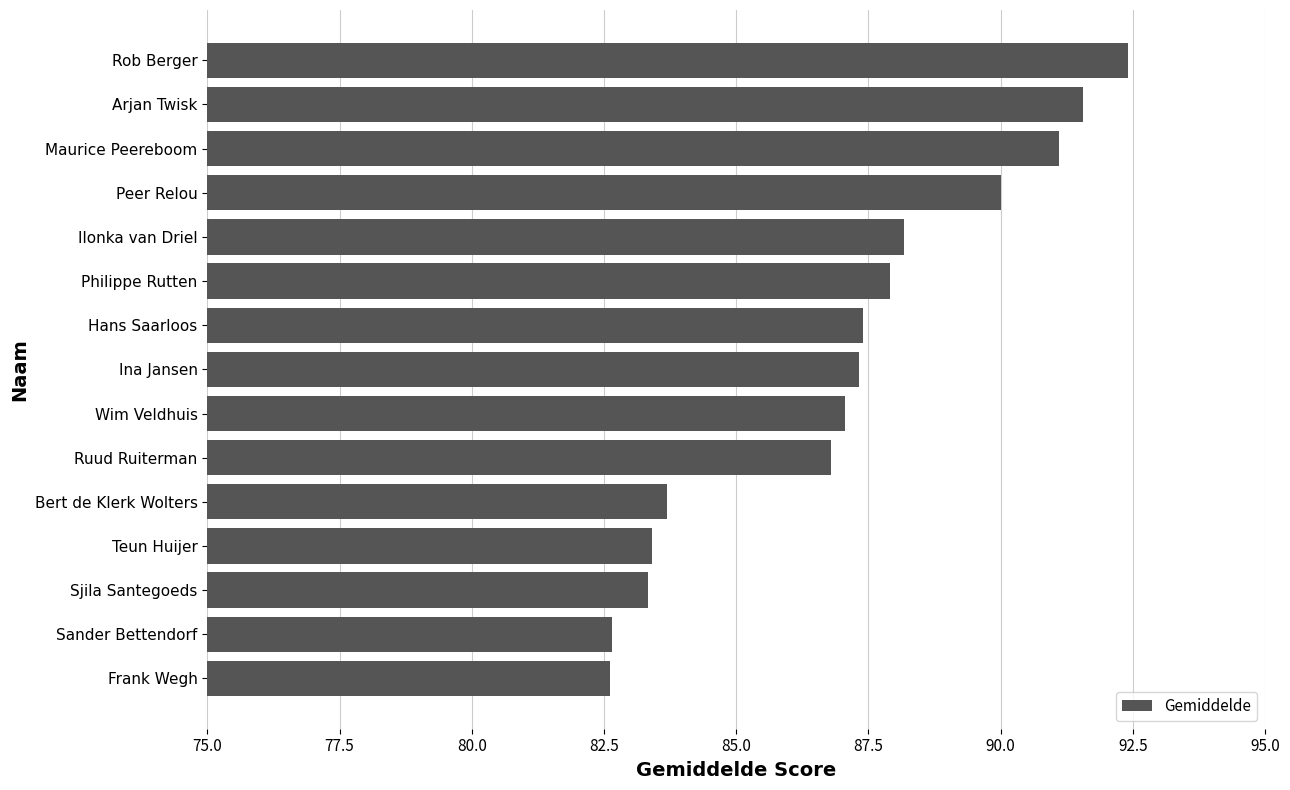

Approximately how many times larger is the value at Sander Bettendorf compared to Peer Relou?

0.9